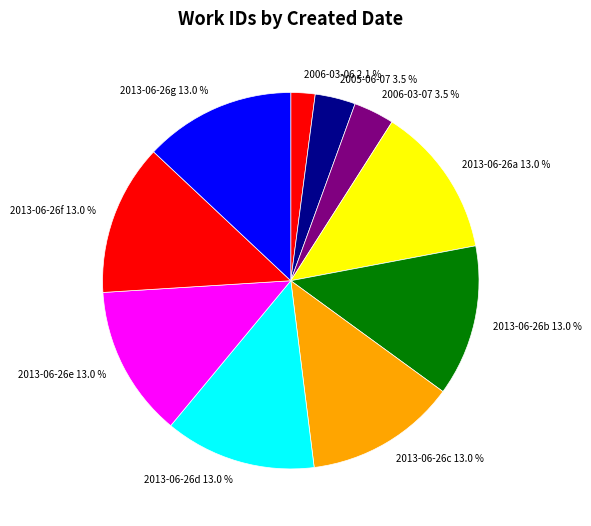

Is 2013-06-26c 13.0 % the majority of the pie?

No